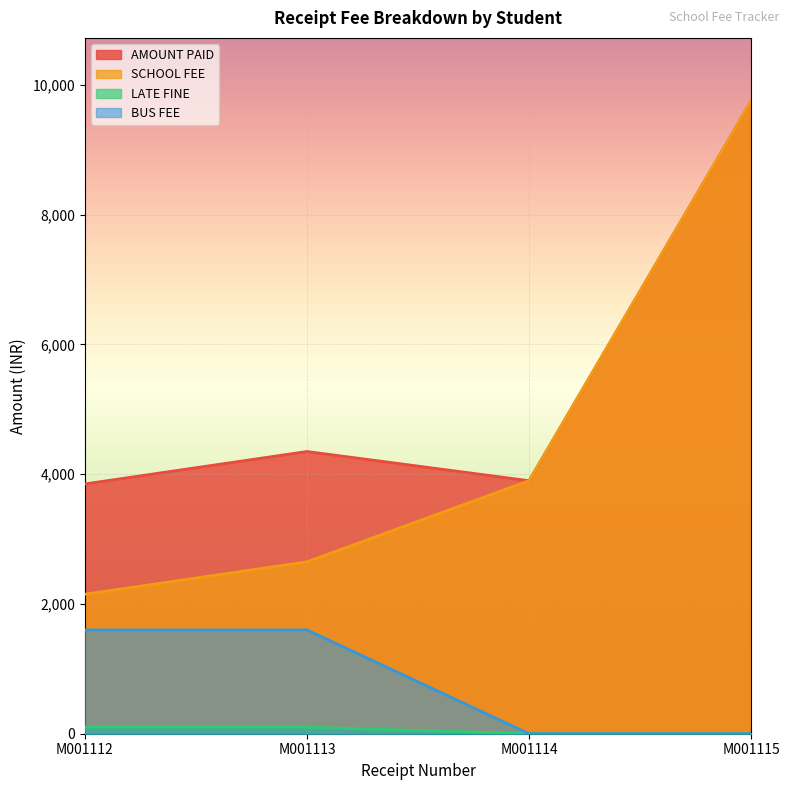

True or false: LATE FINE and SCHOOL FEE cross at least once.

False